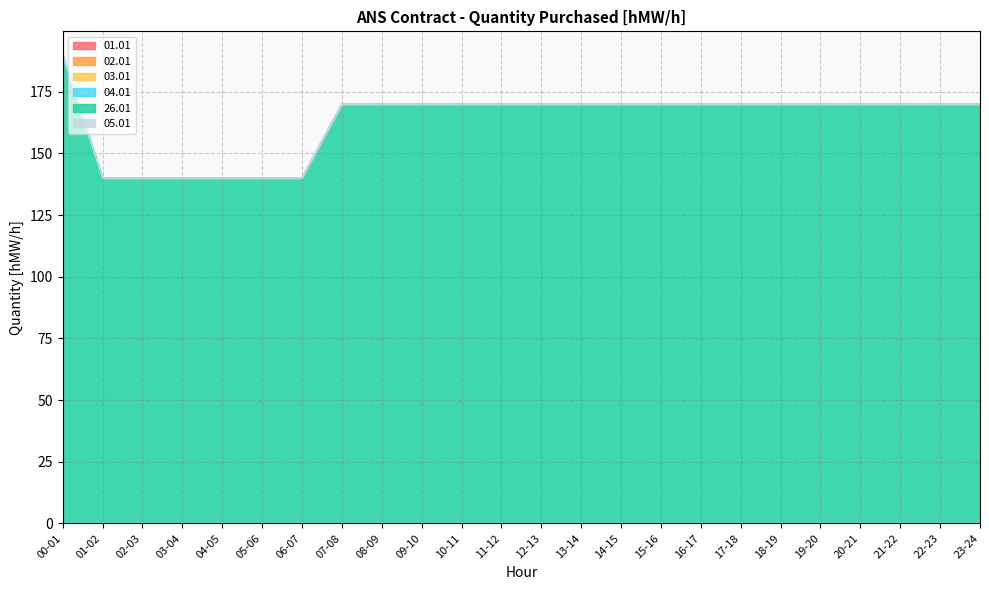

Which series changed the most between 05-06 and 22-23?

26.01